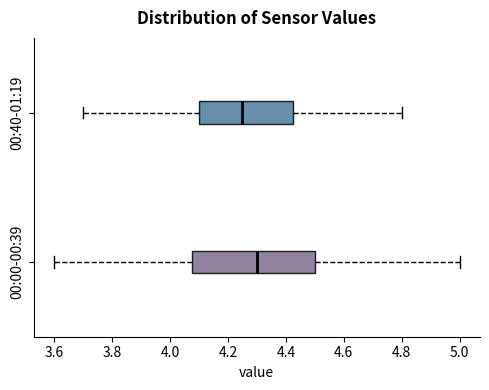

Reading bottom to top, read every box against the x-axis: the position of its median line, the range the box covers, and the ends of its whiskers. The values are not printed on the chart, so give them approximately, as read against the axis.

00:00-00:39: median 4.30, box 4.08 to 4.50, whiskers 3.60 to 5.00
00:40-01:19: median 4.26, box 4.10 to 4.42, whiskers 3.70 to 4.80